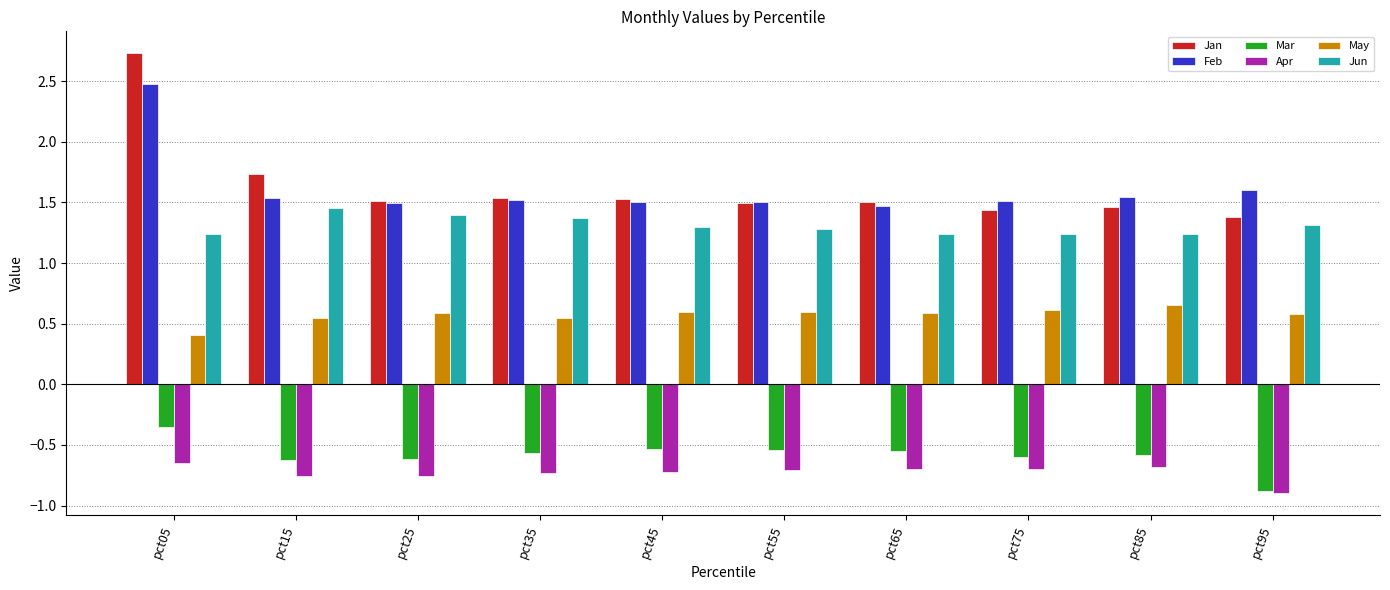

What is the lowest value of the May series?

0.4